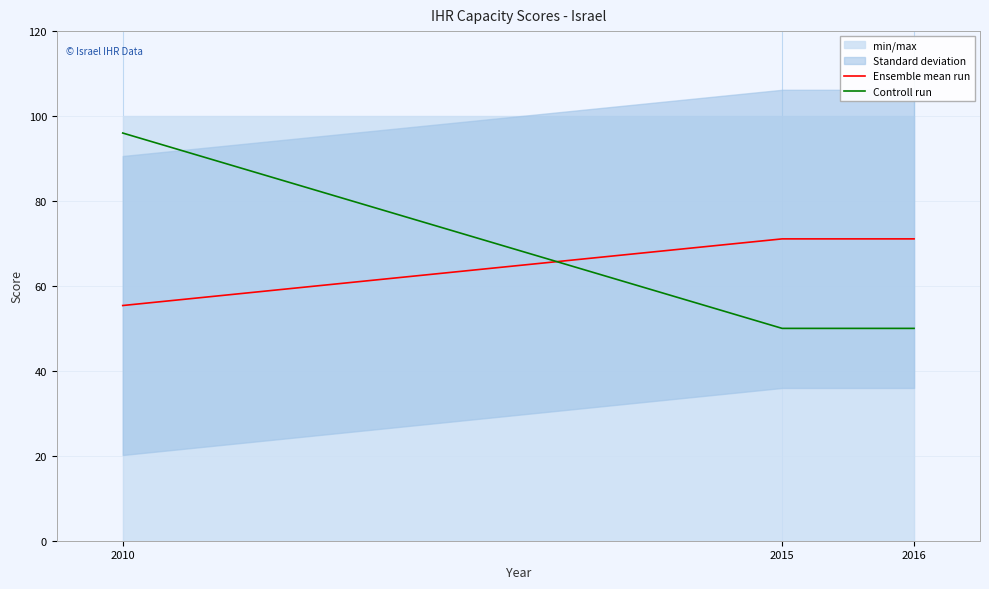

Reading right to left, extract all data points from this chart.

Ensemble mean run: 2016=71.1	2015=71.1	2010=55.4
Controll run: 2016=50.0	2015=50.0	2010=96.0